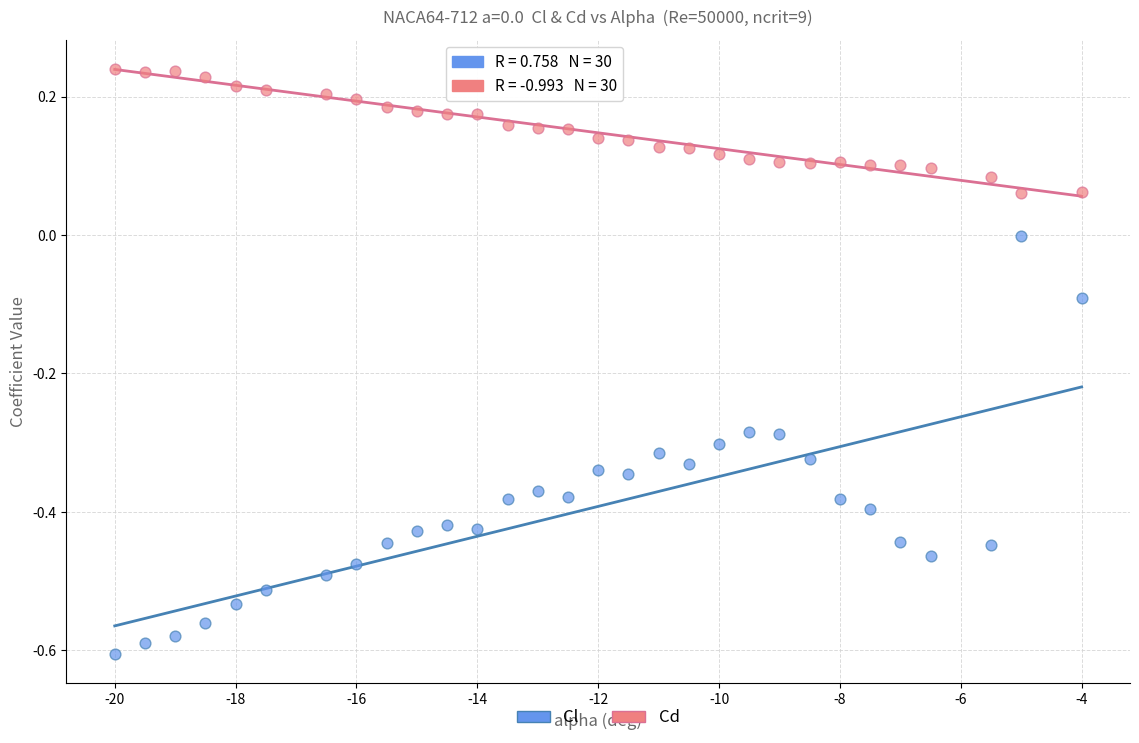

Which series reaches the minimum Y coordinate?

Cl